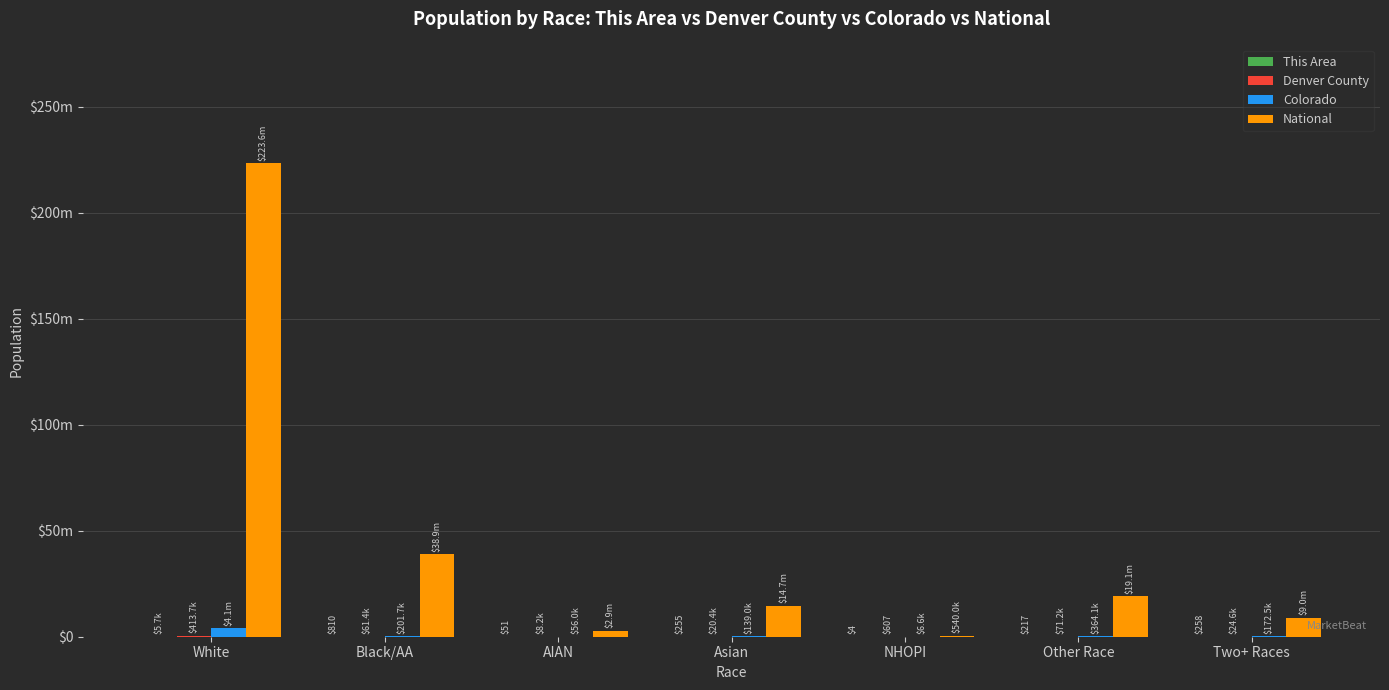

What is the greatest value displayed?

223553265